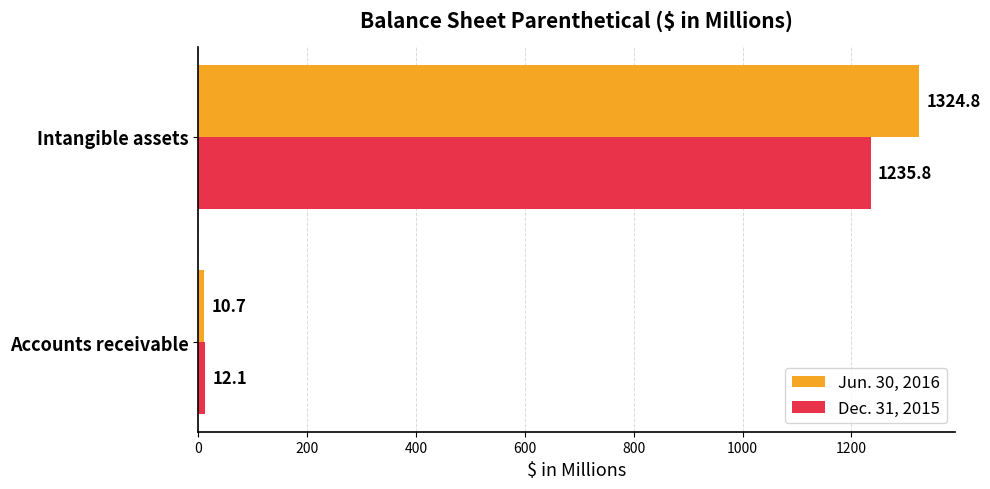

What is the difference between the maximum and minimum values in the Dec. 31, 2015 series?

1223.7